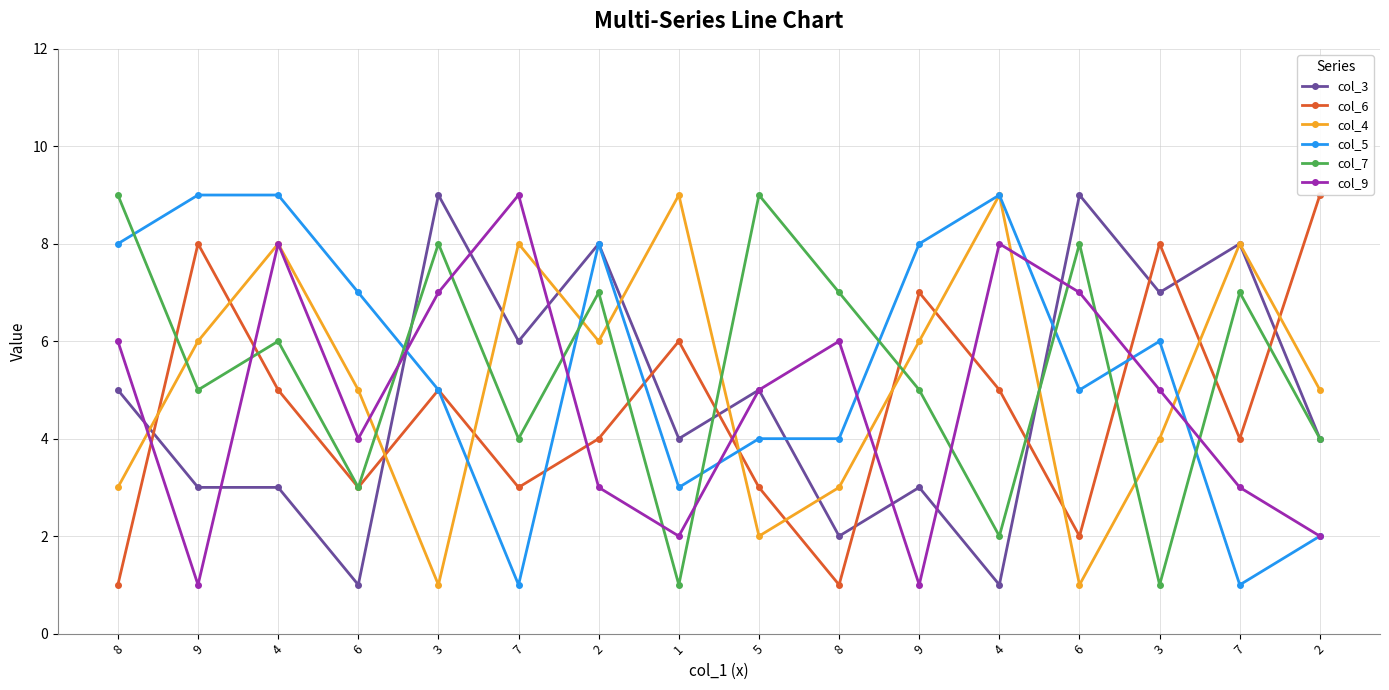

How many times do col_9 and col_7 cross each other?

10